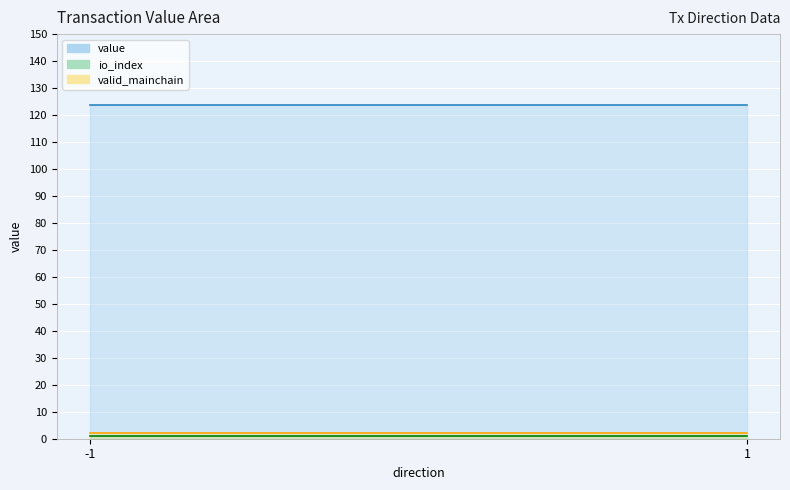

True or false: io_index has a value of -0.5 at 1.

False